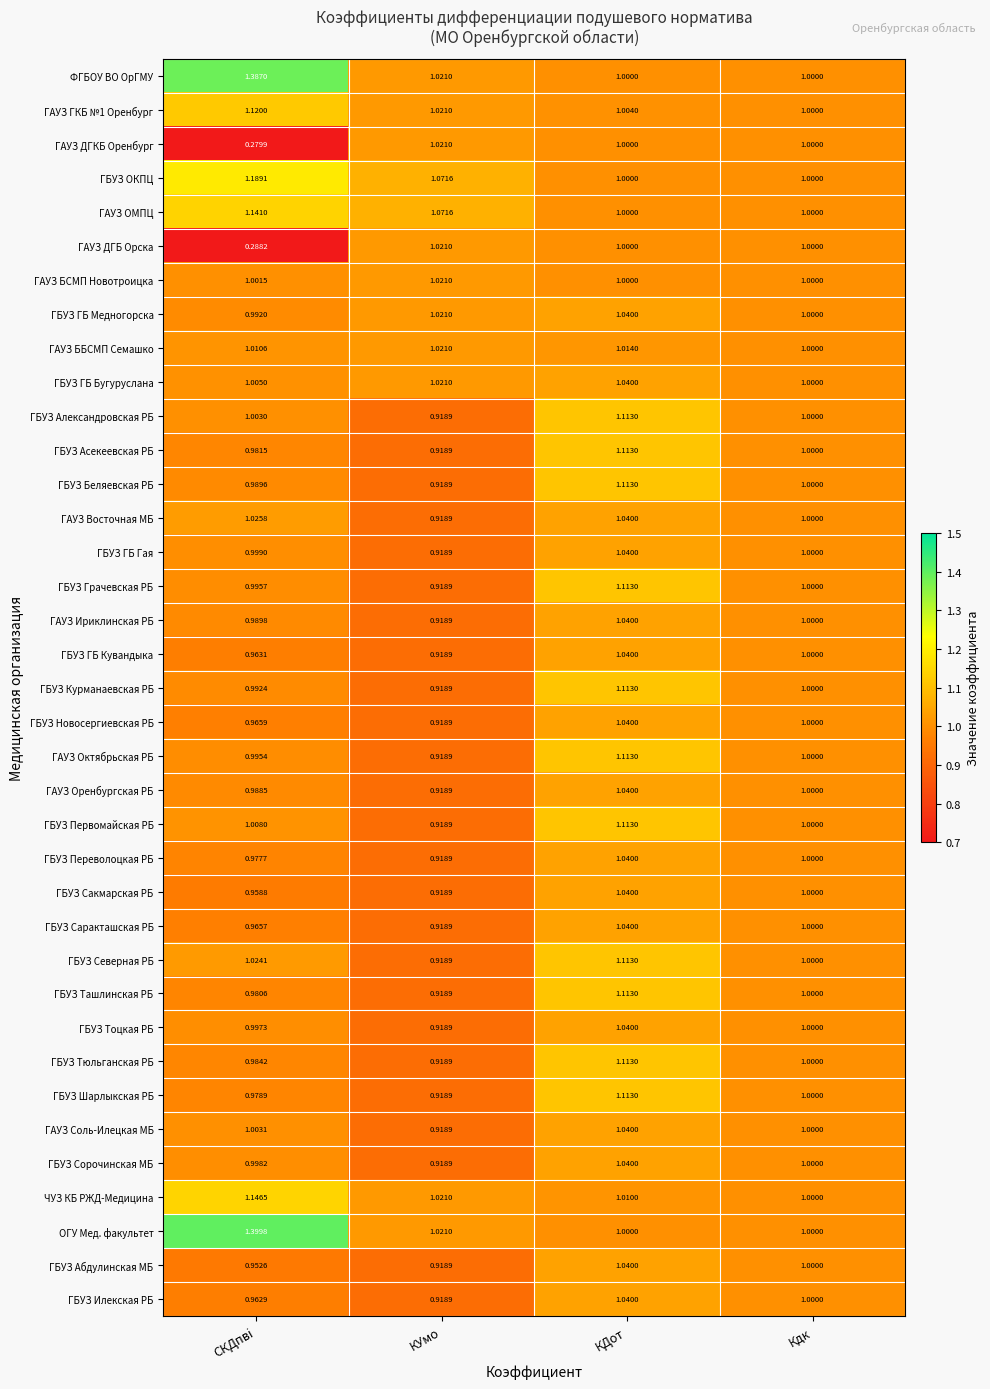

Which series has the widest spread of values?

ГАУЗ ДГКБ Оренбург